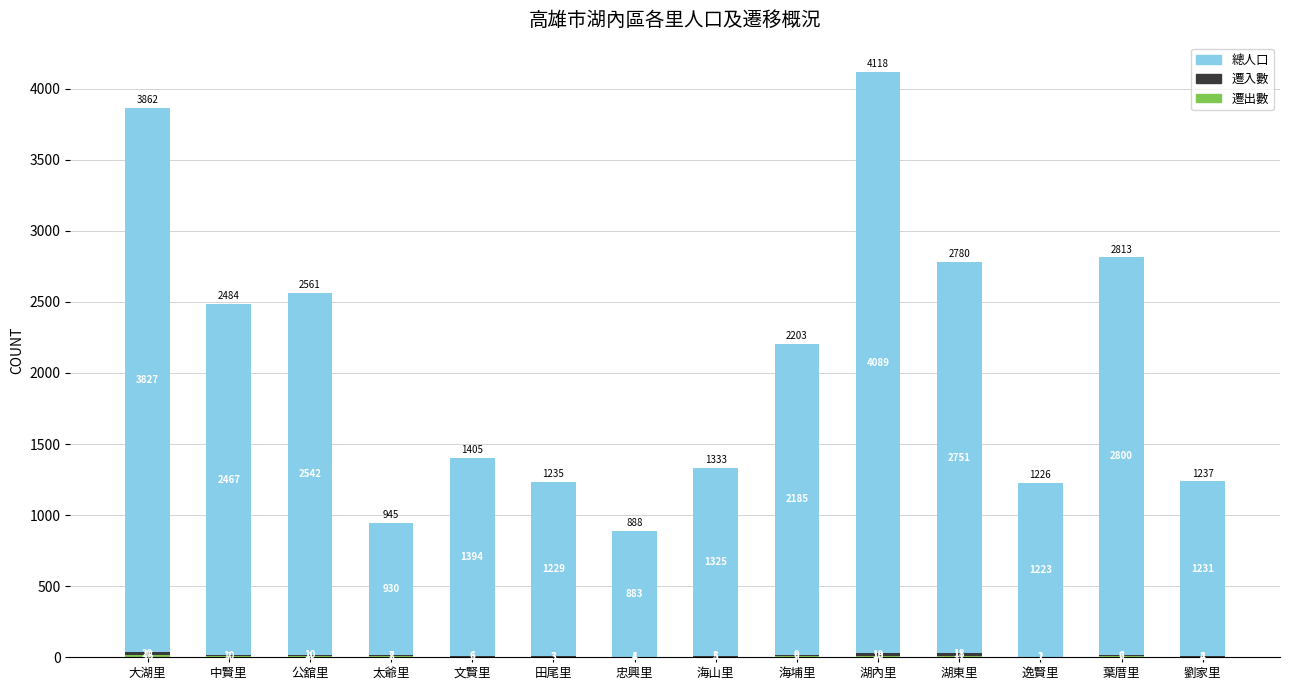

What is the total value across all series at 逸賢里?

1226